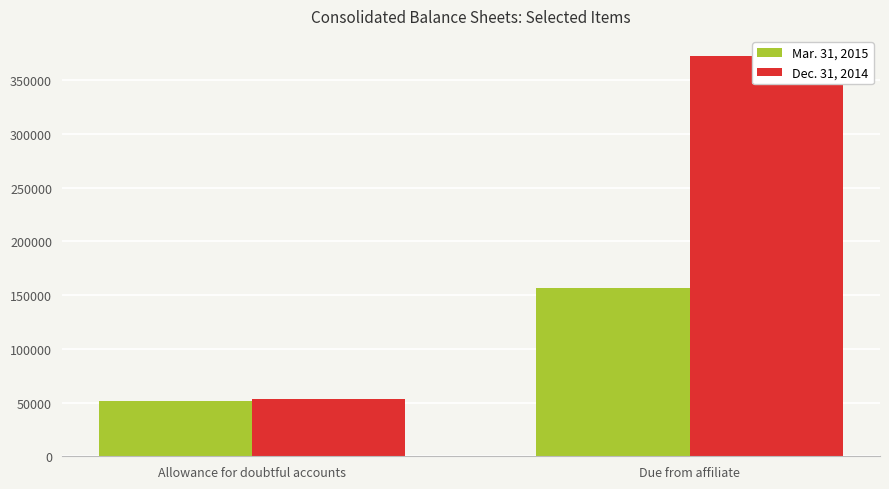

The value of Dec. 31, 2014 at Due from affiliate is 372549. True or false?

True